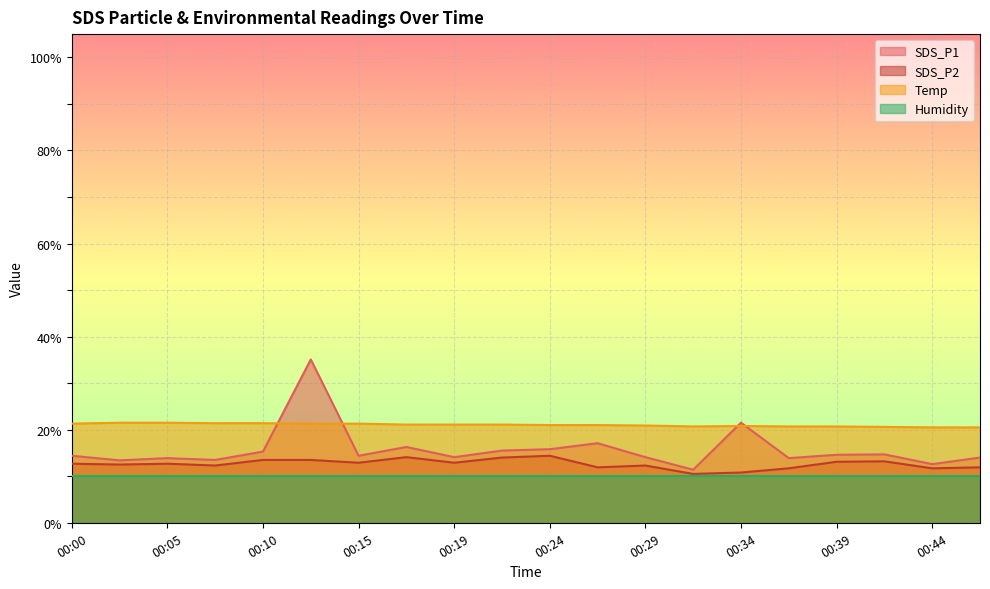

True or false: SDS_P1 and SDS_P2 cross at least once.

False